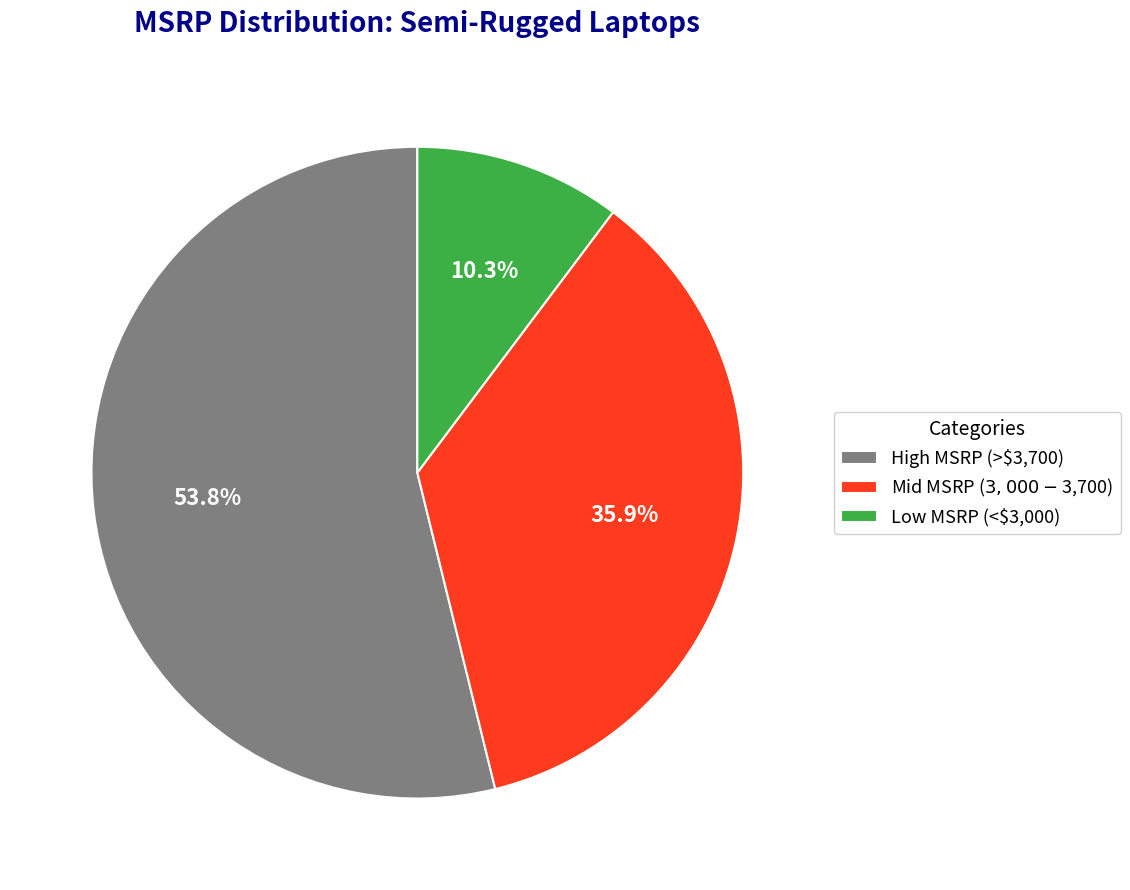

What portion of the pie excludes Low MSRP (<$3,000)?

89.7%